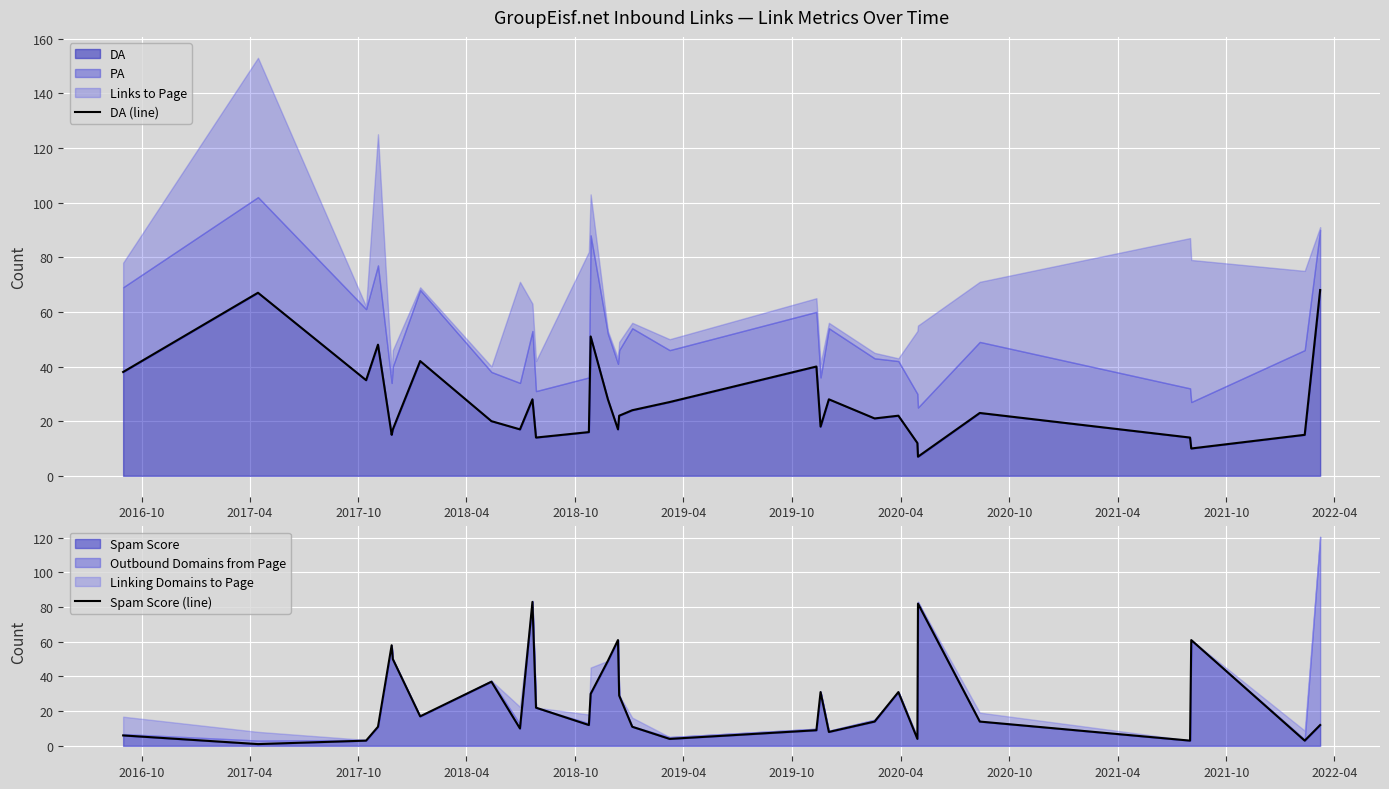

What is the minimum value for DA?

7